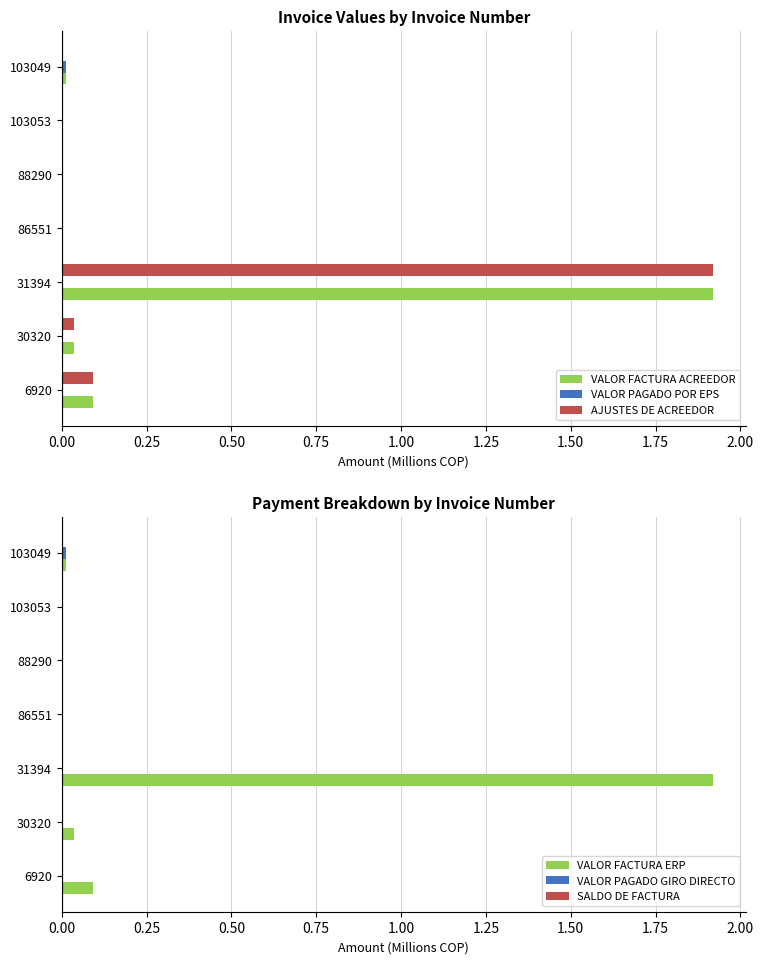

What is the sum of the VALOR FACTURA ERP values at 31394 and 103053?

1.9